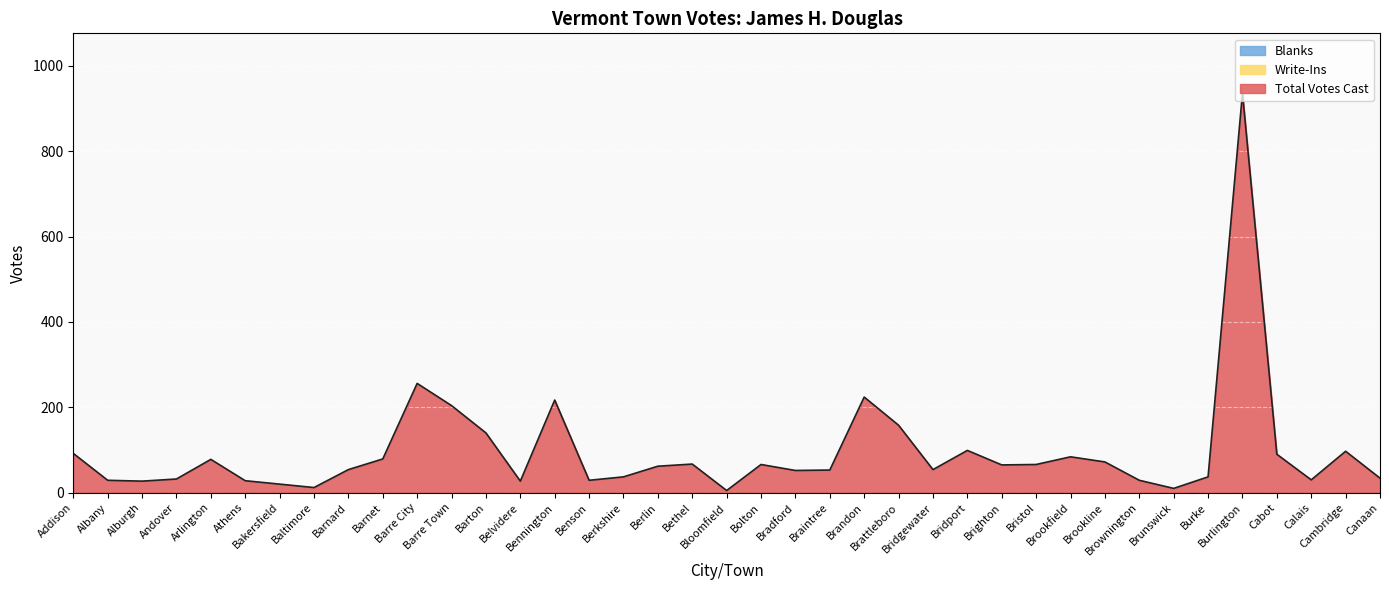

Reading left to right, what are all the values shown in this chart?

Total Votes Cast: Addison=92	Albany=29	Alburgh=27	Andover=32	Arlington=78	Athens=28	Bakersfield=20	Baltimore=12	Barnard=54	Barnet=79	Barre City=256	Barre Town=204	Barton=140	Belvidere=27	Bennington=217	Benson=29	Berkshire=37	Berlin=62	Bethel=67	Bloomfield=5	Bolton=66	Bradford=52	Braintree=53	Brandon=224	Brattleboro=158	Bridgewater=54	Bridport=99	Brighton=65	Bristol=66	Brookfield=84	Brookline=72	Brownington=29	Brunswick=10	Burke=37	Burlington=936	Cabot=90	Calais=30	Cambridge=97	Canaan=34
Write-Ins: Addison=0	Albany=0	Alburgh=0	Andover=0	Arlington=0	Athens=0	Bakersfield=0	Baltimore=0	Barnard=0	Barnet=0	Barre City=0	Barre Town=0	Barton=0	Belvidere=0	Bennington=0	Benson=0	Berkshire=0	Berlin=0	Bethel=0	Bloomfield=0	Bolton=0	Bradford=0	Braintree=0	Brandon=0	Brattleboro=0	Bridgewater=0	Bridport=0	Brighton=0	Bristol=0	Brookfield=0	Brookline=0	Brownington=0	Brunswick=0	Burke=0	Burlington=0	Cabot=0	Calais=0	Cambridge=0	Canaan=0
Blanks: Addison=0	Albany=0	Alburgh=0	Andover=0	Arlington=0	Athens=0	Bakersfield=0	Baltimore=0	Barnard=0	Barnet=0	Barre City=0	Barre Town=0	Barton=0	Belvidere=0	Bennington=0	Benson=0	Berkshire=0	Berlin=0	Bethel=0	Bloomfield=0	Bolton=0	Bradford=0	Braintree=0	Brandon=0	Brattleboro=0	Bridgewater=0	Bridport=0	Brighton=0	Bristol=0	Brookfield=0	Brookline=0	Brownington=0	Brunswick=0	Burke=0	Burlington=0	Cabot=0	Calais=0	Cambridge=0	Canaan=0